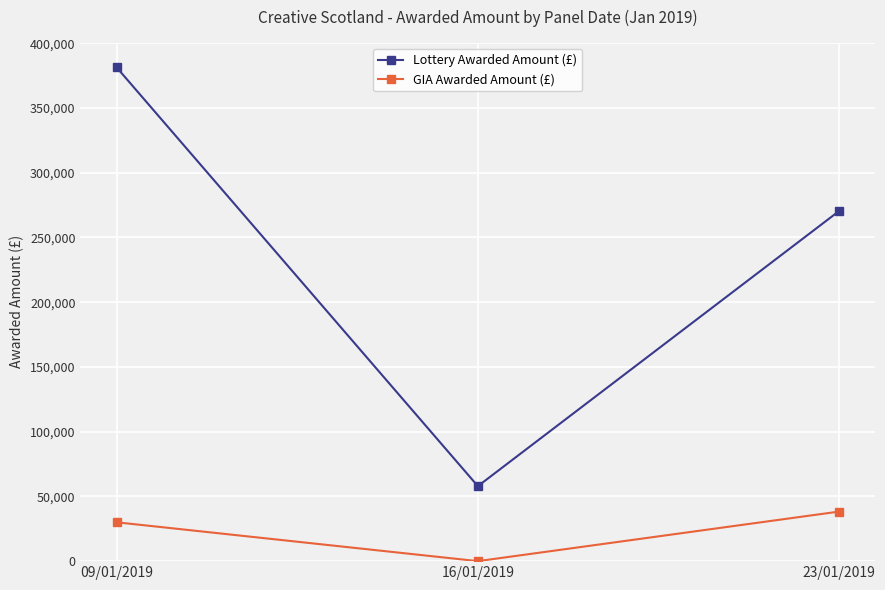

What is the difference between the highest and lowest values at 23/01/2019?

232128